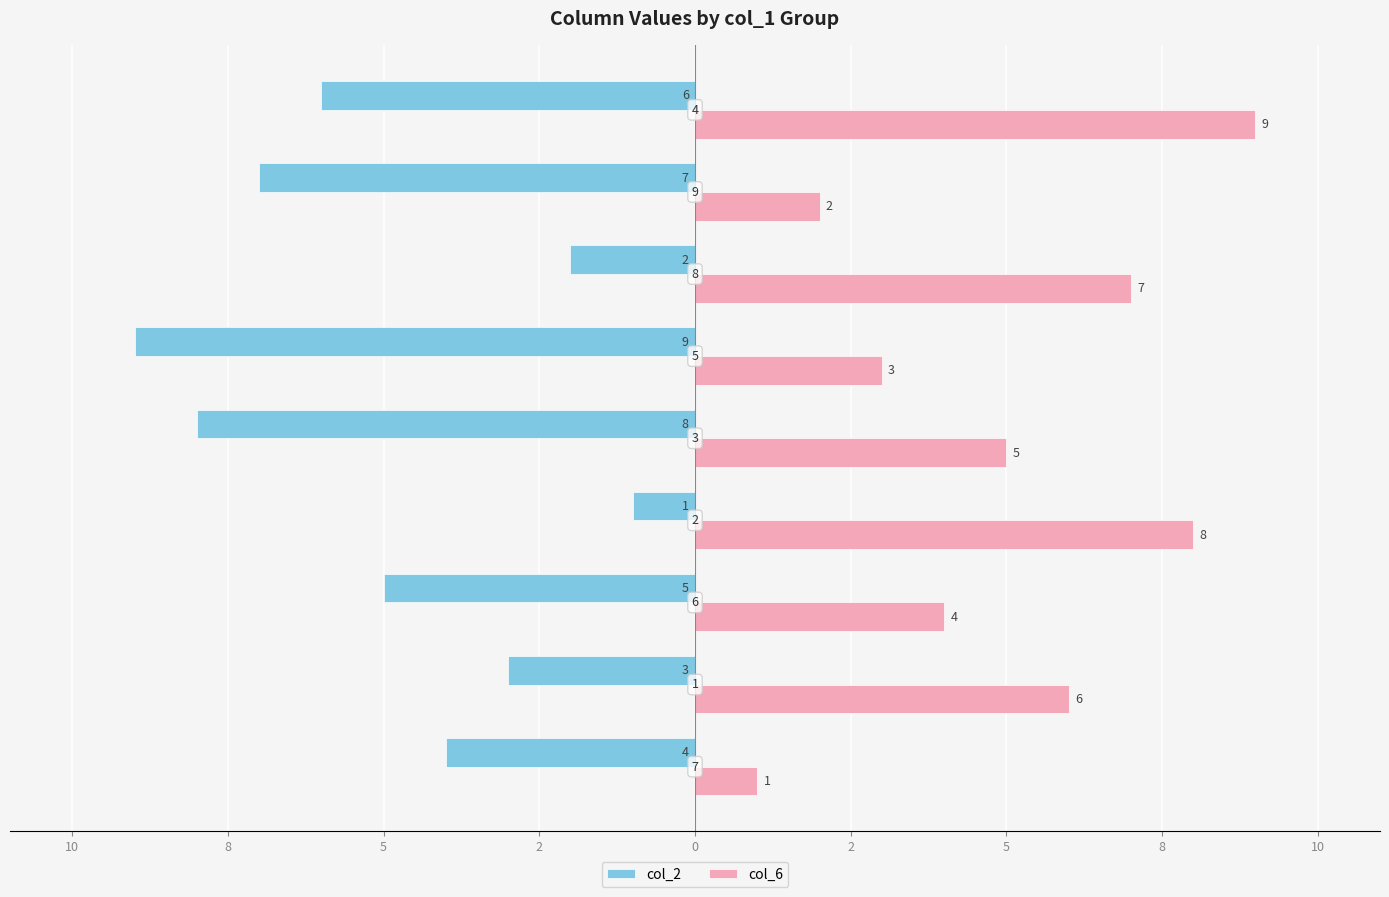

What are all the series names shown in the legend?

col_2, col_6